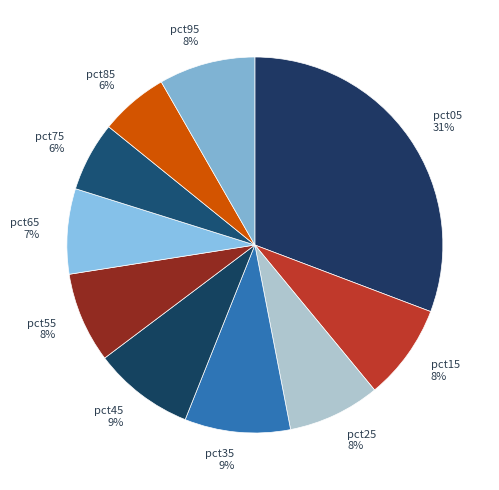

Which category has the biggest portion of the pie?

pct05